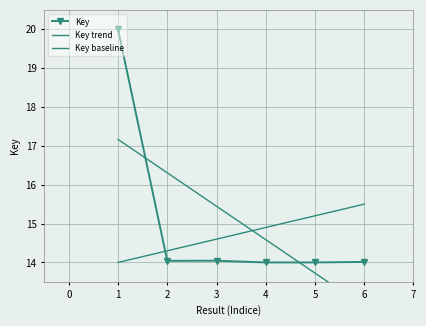

What is the minimum value shown in the chart?

12.9